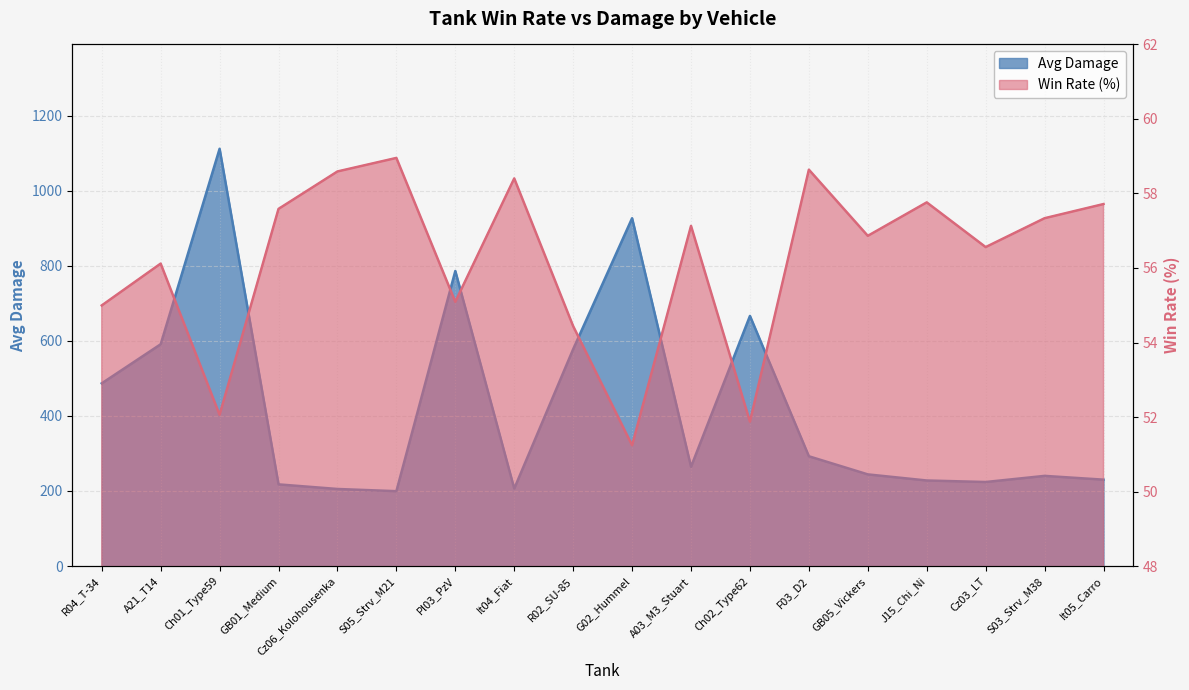

At how many categories does at least one series exceed 288?

8